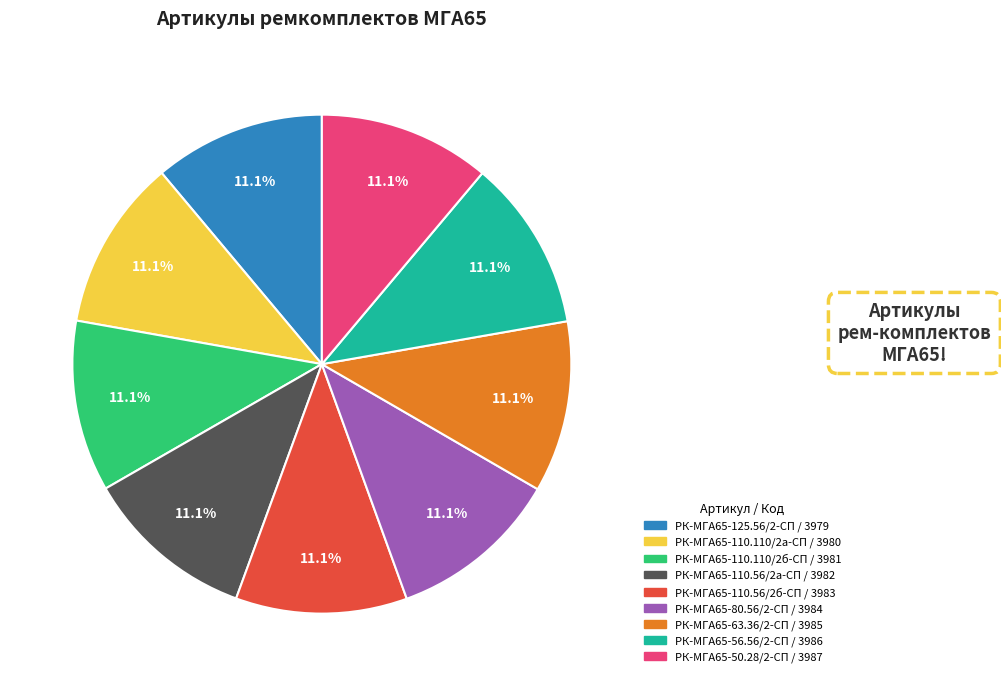

Approximately how many times larger is the value at РК-МГА65-110.110/2б-СП compared to РК-МГА65-50.28/2-СП?

1.0